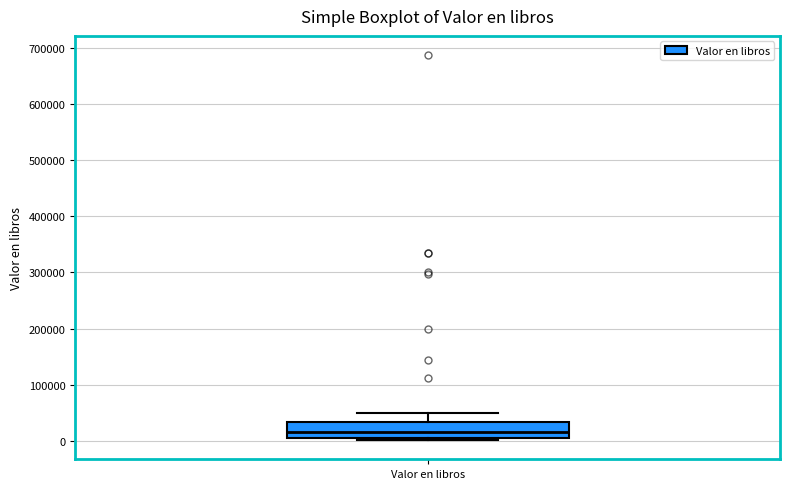

Where is the upper edge of the box for Valor en libros on the y-axis? The values are not printed on the chart, so give them approximately, as read against the axis.

30000